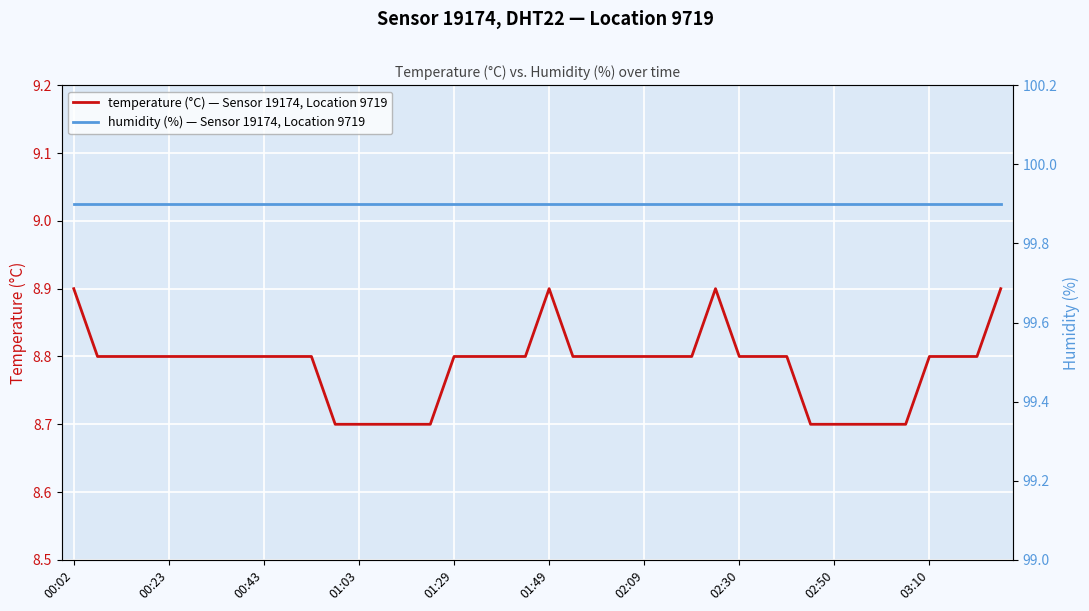

The value of temperature (°C) — Sensor 19174, Location 9719 at 02:09 is 8.8. True or false?

True